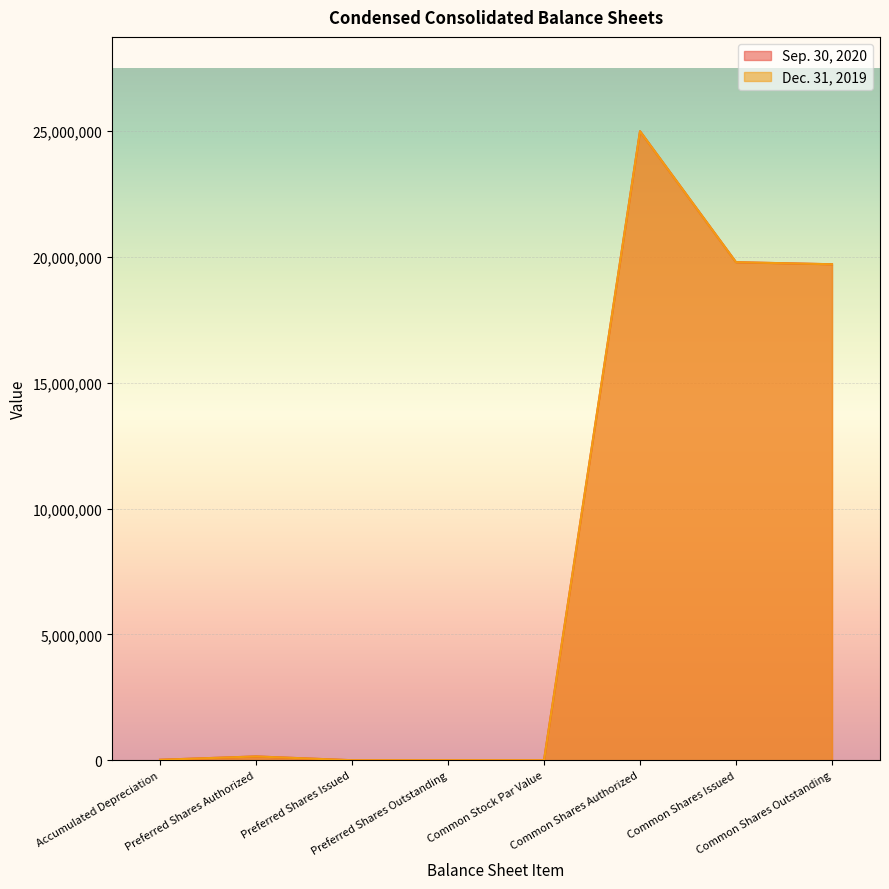

What is the maximum value shown in the chart?

25000000